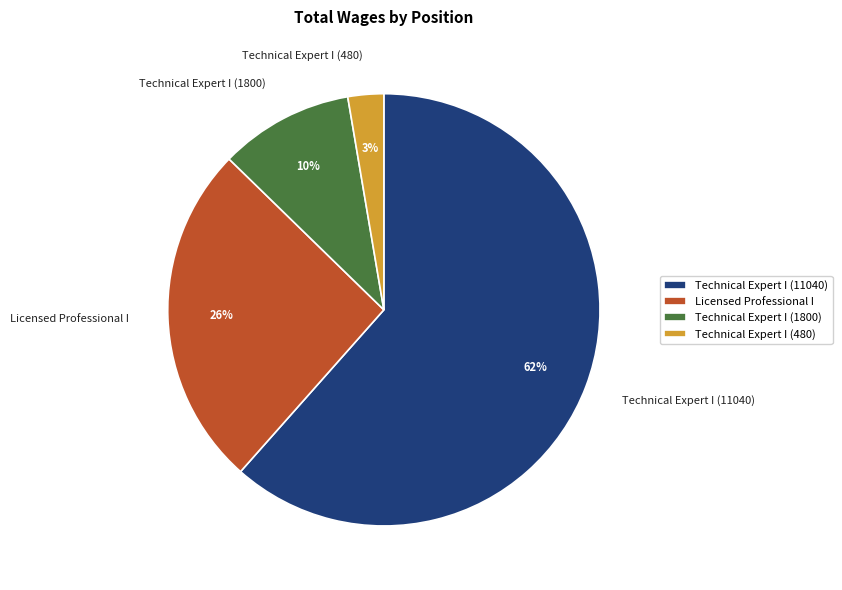

What is the smallest slice in the pie chart?

Technical Expert I (480)